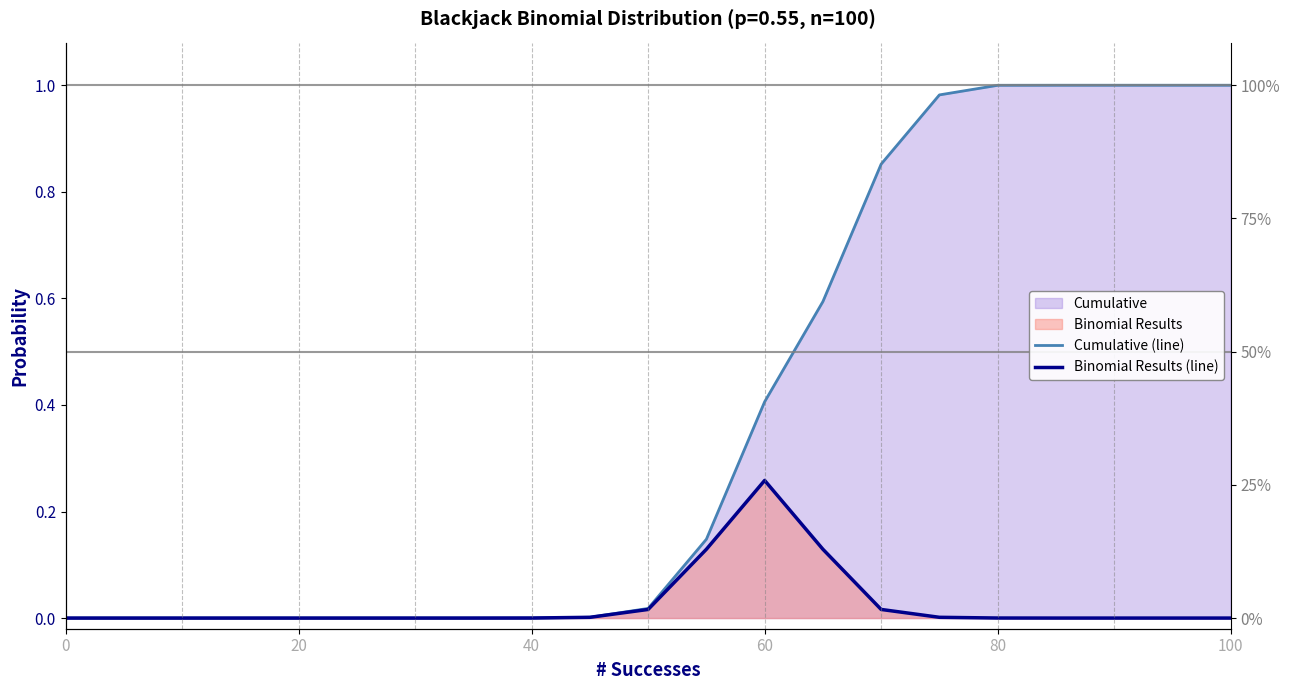

How many interior local peaks does the Binomial Results (line) series have?

1